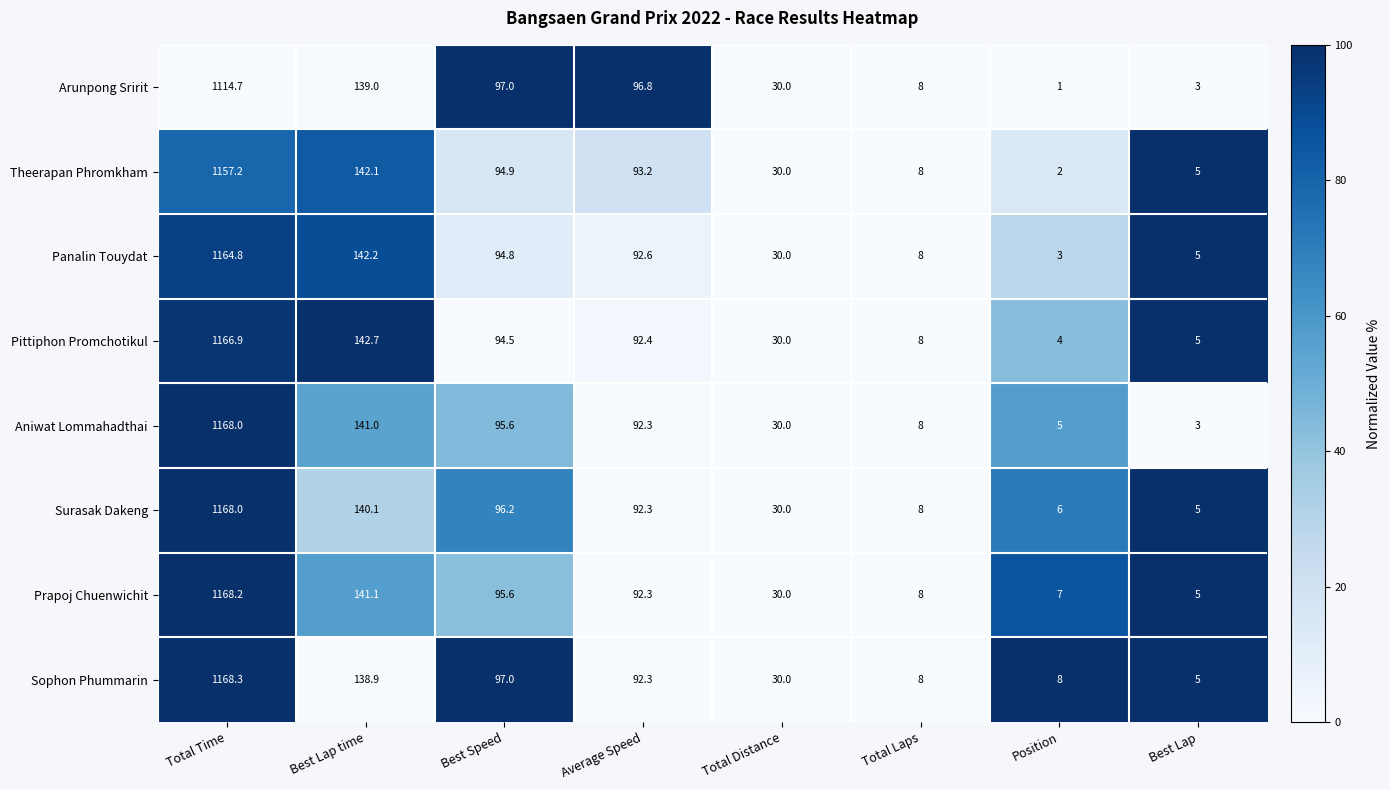

Where does the Prapoj Chuenwichit series first go above 92?

Total Time